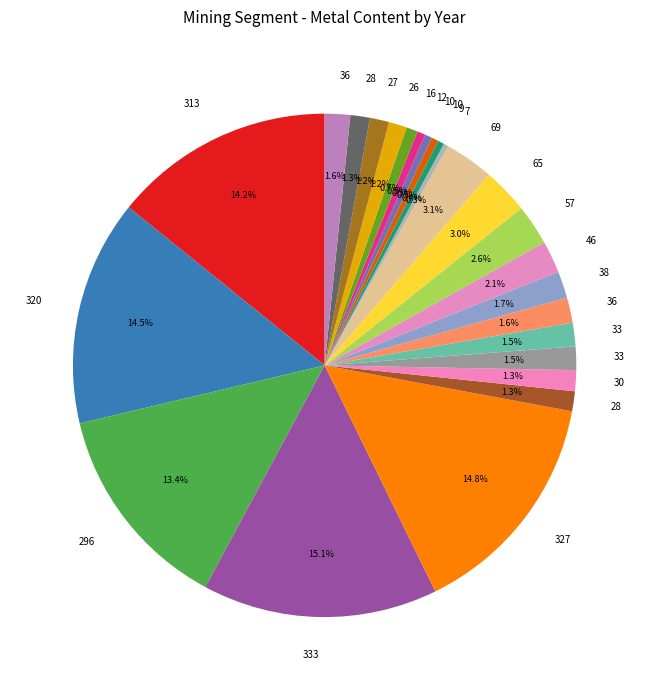

Count the number of slices in the pie.

25